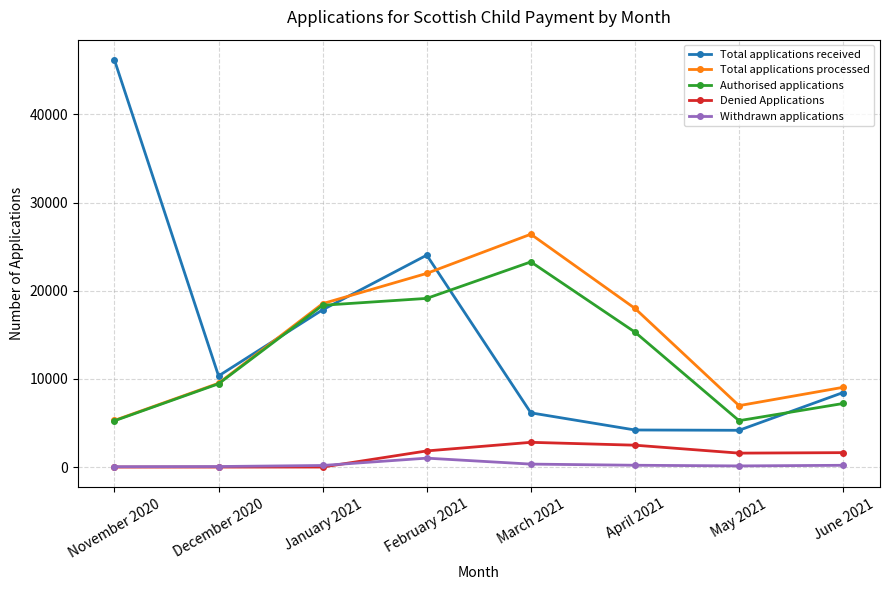

What is the sum of the Total applications processed values at May 2021 and December 2020?

16470